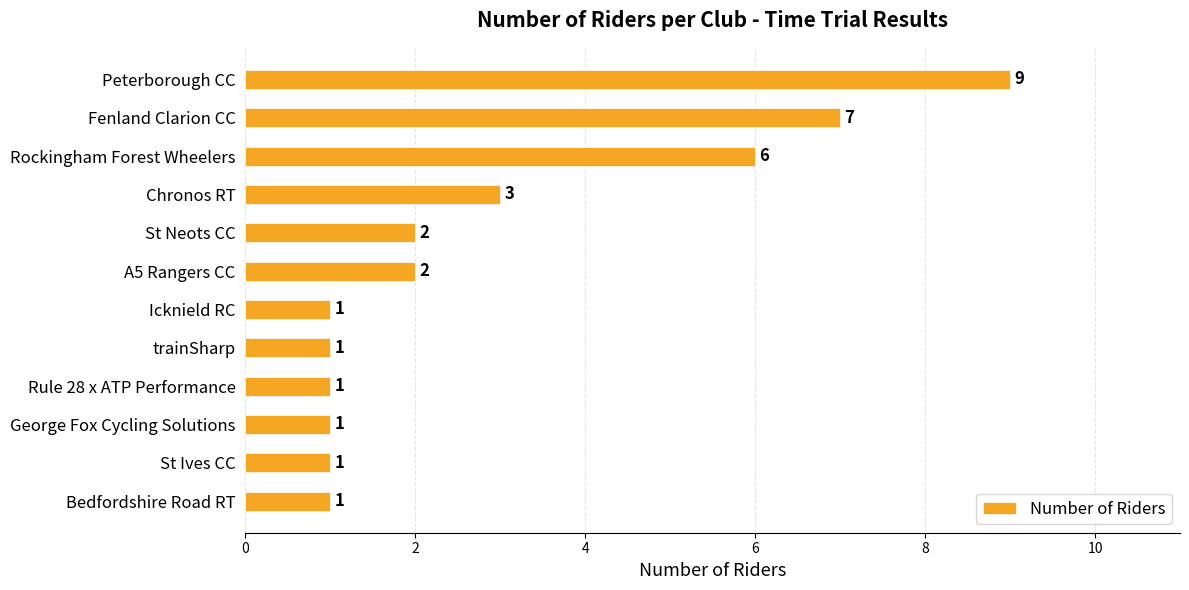

Is it true that the value at Icknield RC is 1?

True